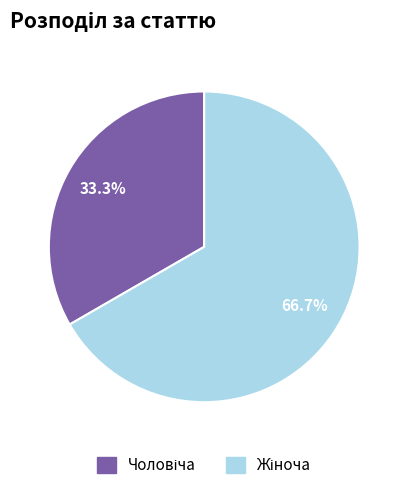

Is there any slice that represents more than half of the pie?

Yes